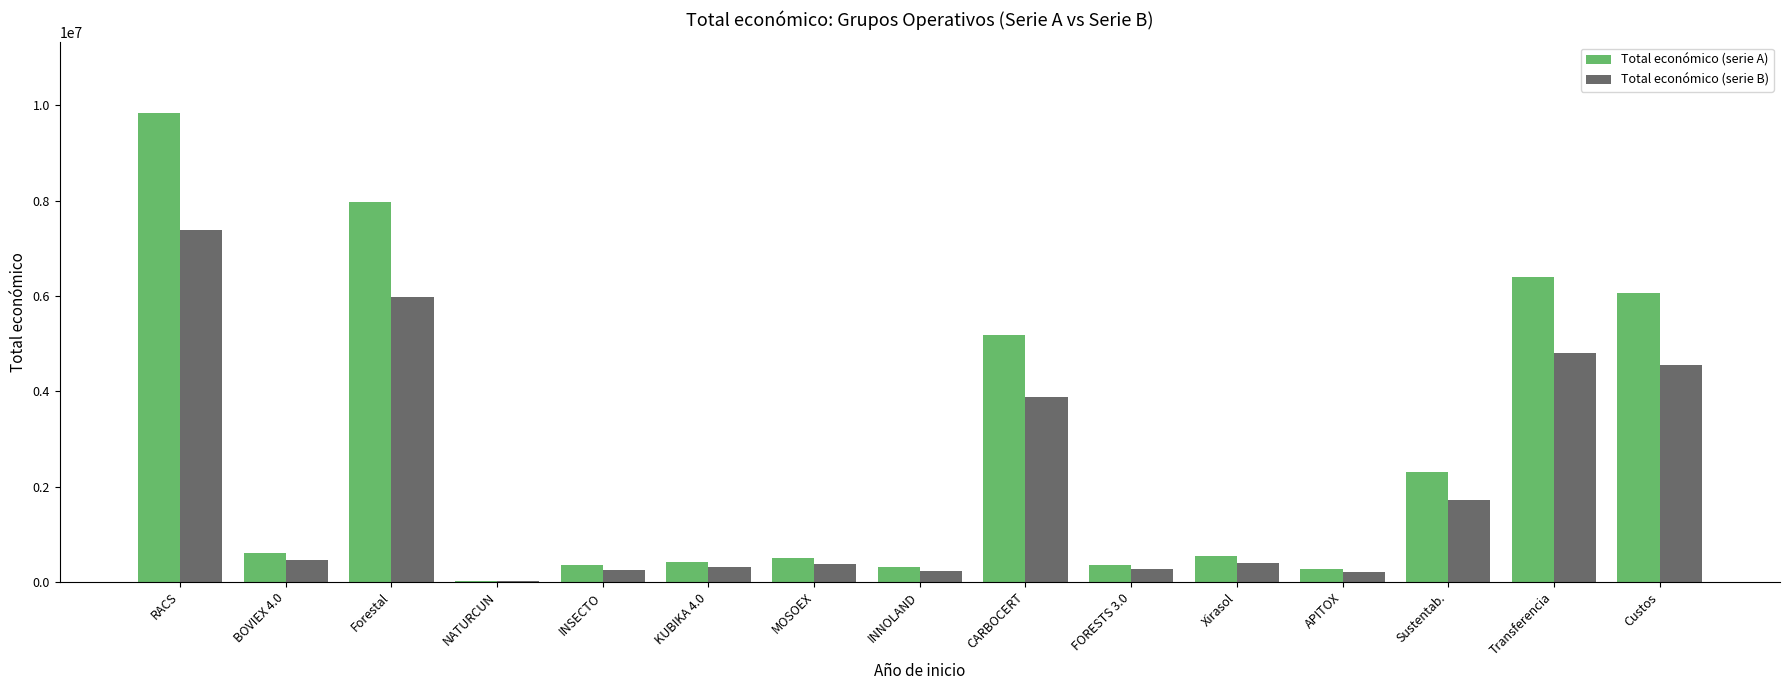

Between KUBIKA 4.0 and Sustentab., which series saw the biggest shift?

Total económico (serie A)